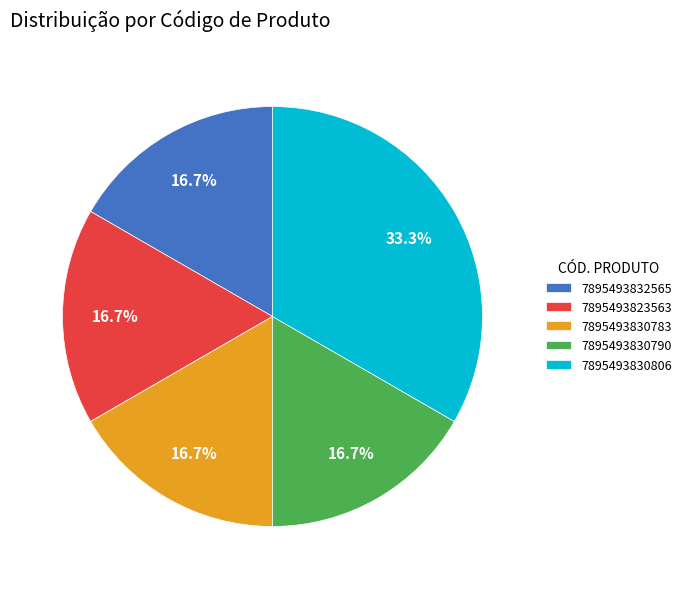

Approximately how many times larger is the value at 7895493823563 compared to 7895493832565?

1.0